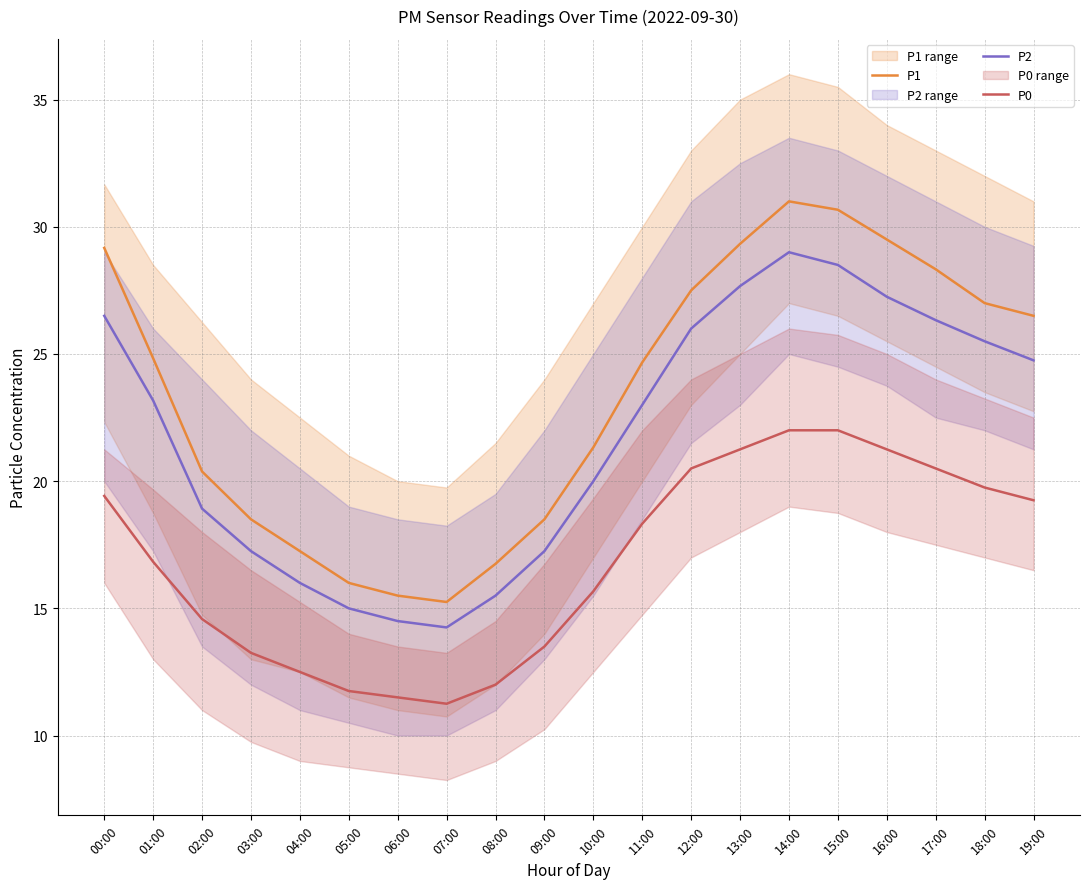

True or false: P1 and P2 intersect in this chart.

False